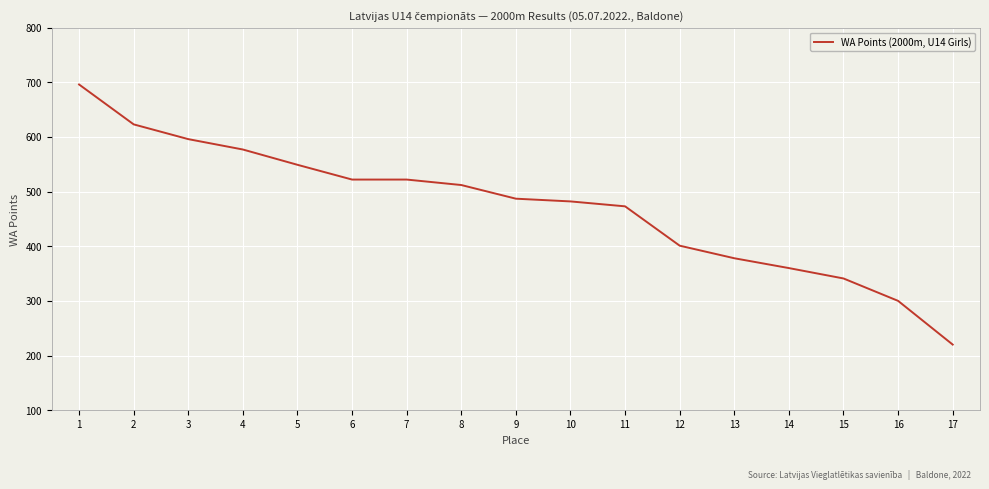

What is the difference between the second highest and minimum values?

403